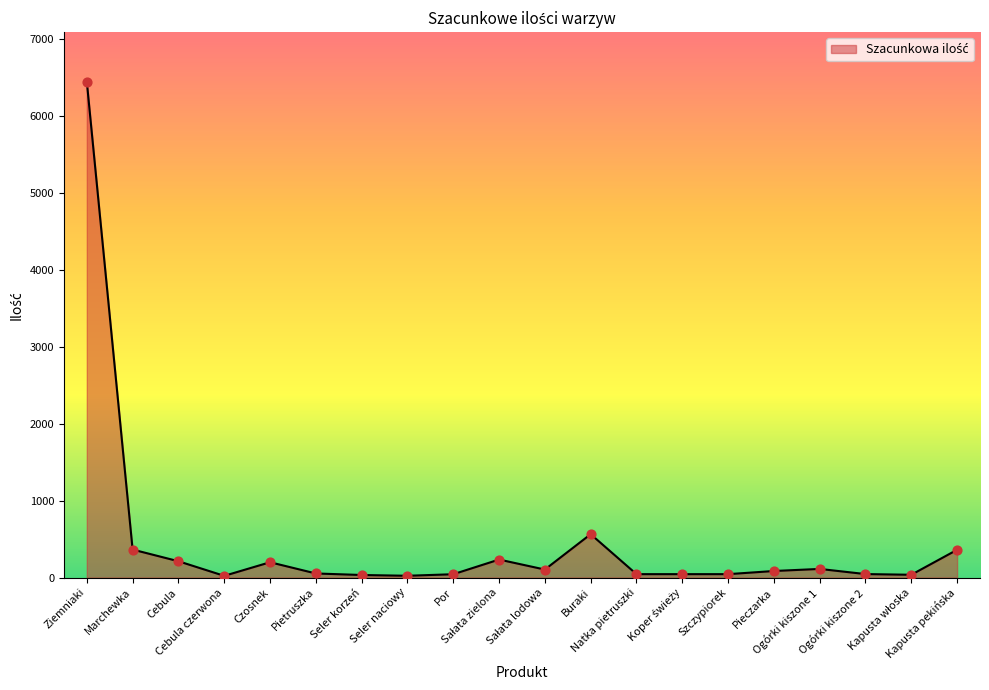

What is the difference between the maximum and minimum values?

6427